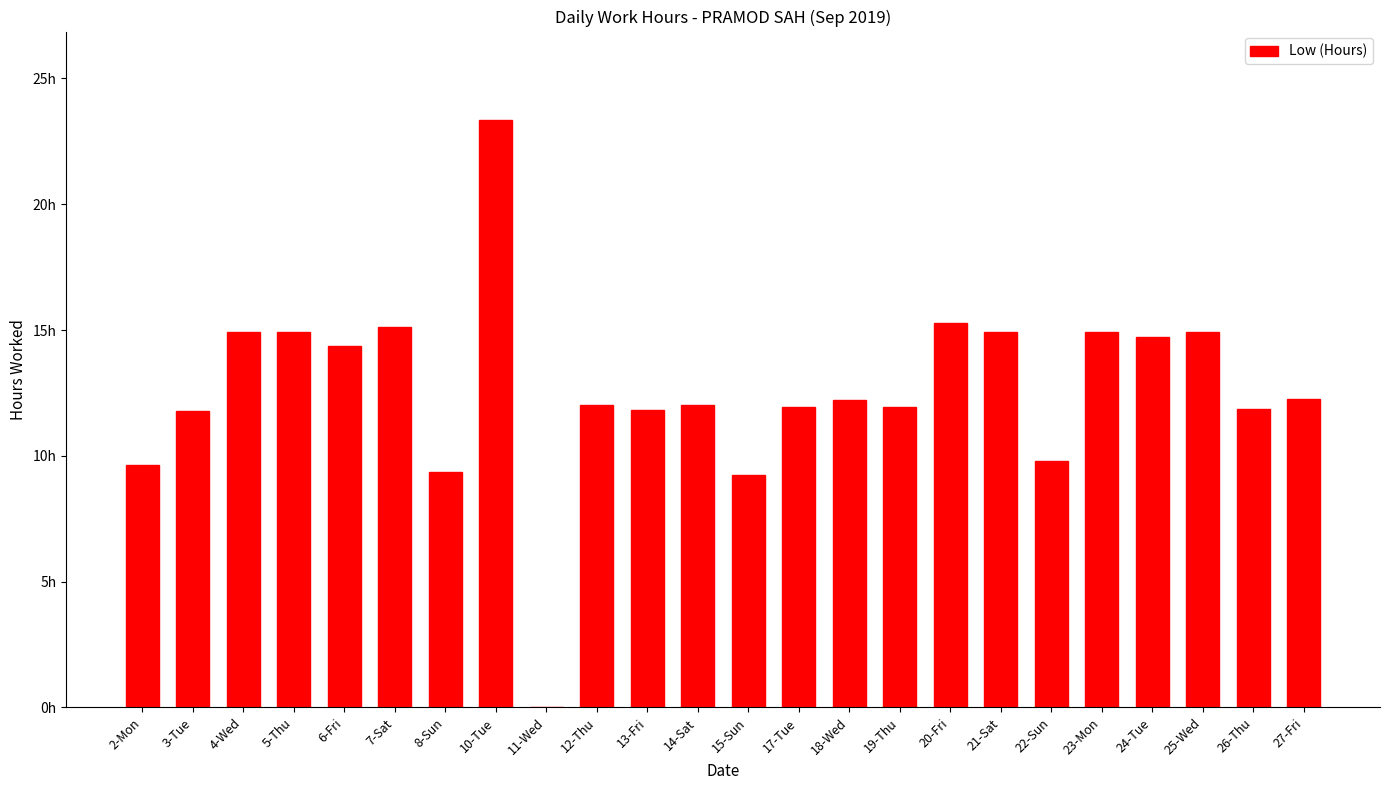

Which category has the highest value across all series?

10-Tue